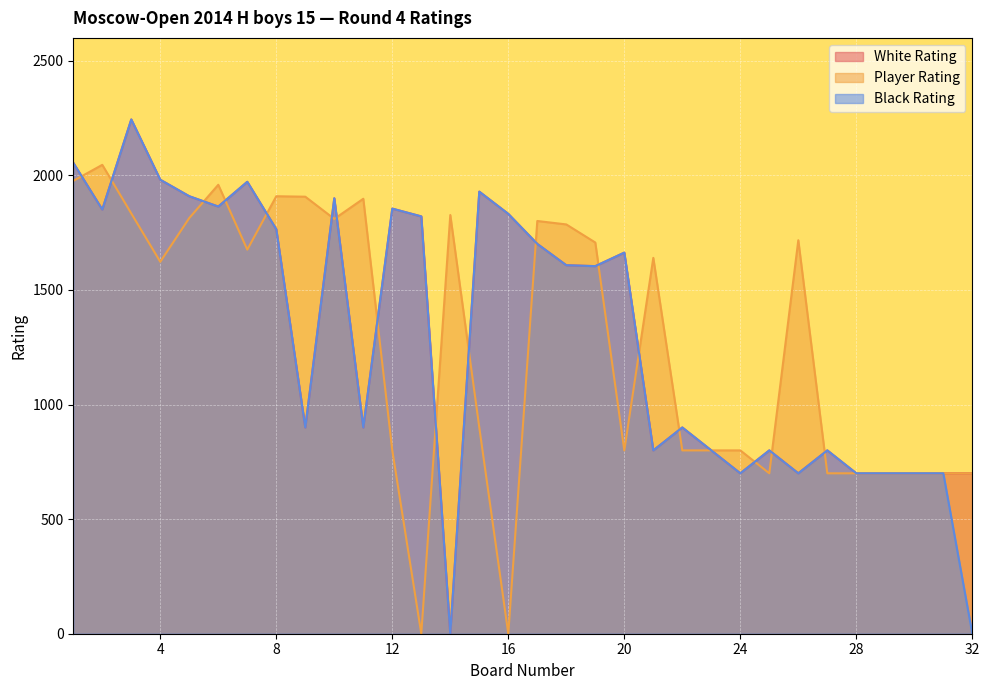

Where is the first local maximum for Black Rating?

3